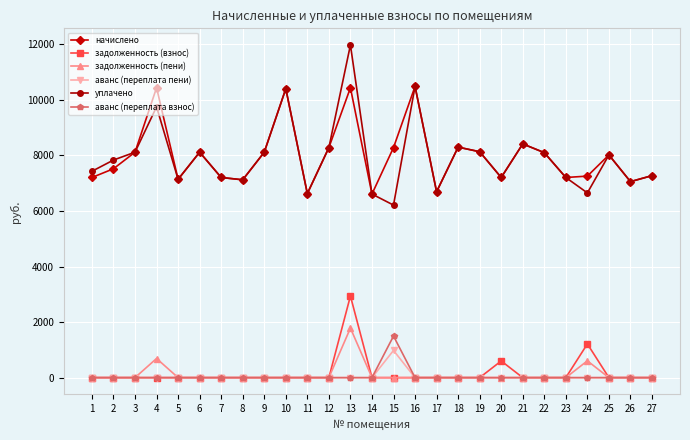

What are all the series names shown in the legend?

начислено, задолженность (взнос), задолженность (пени), аванс (переплата пени), уплачено, аванс (переплата взнос)